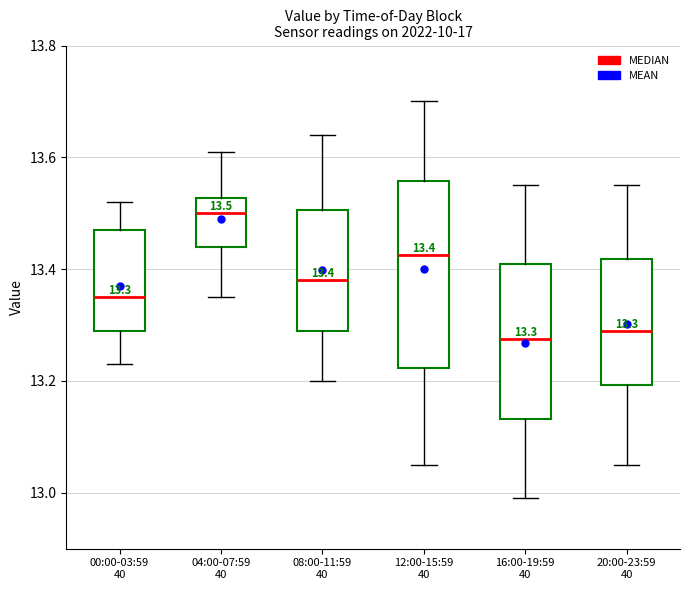

Which box is the tallest, from its lower edge to its upper edge?

12:00-15:59 40